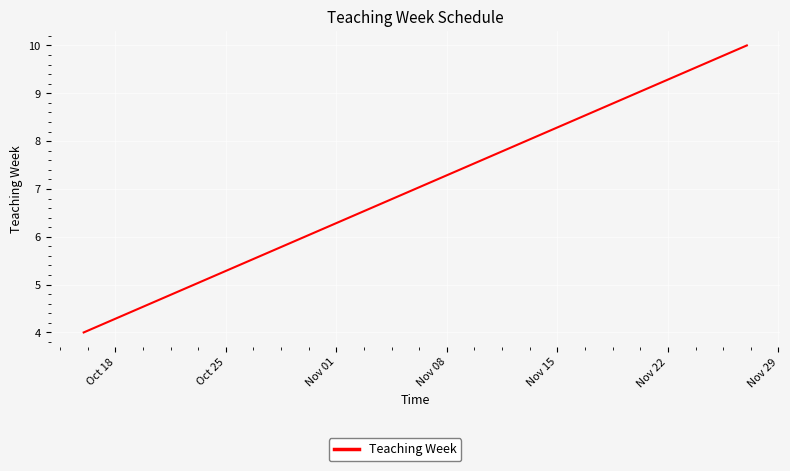

What is the smallest value displayed?

4